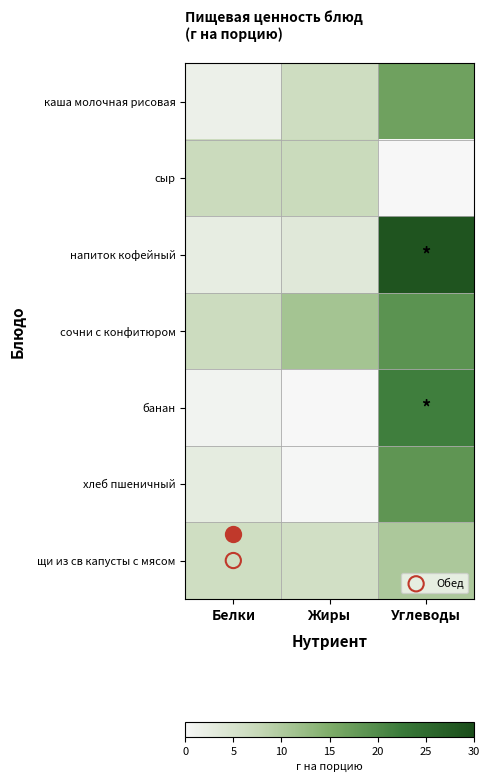

Reading left to right, what are all the values shown in this chart?

каша молочная рисовая: Белки=1.7	Жиры=6.4	Углеводы=16.7
сыр: Белки=6.8	Жиры=7.0	Углеводы=0.0
напиток кофейный: Белки=2.5	Жиры=3.6	Углеводы=28.7
сочни с конфитюром: Белки=6.7	Жиры=11.1	Углеводы=18.8
банан: Белки=0.9	Жиры=0.0	Углеводы=21.9
хлеб пшеничный: Белки=2.8	Жиры=0.3	Углеводы=18.4
щи из св капусты с мясом: Белки=6.3	Жиры=5.9	Углеводы=10.3